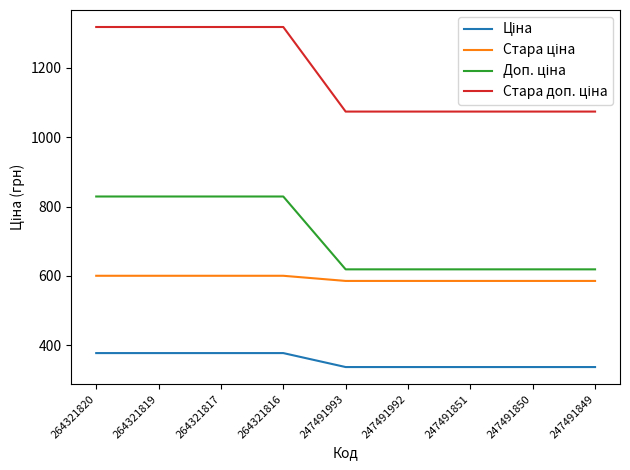

What is the total value across all series at 247491992?

2615.8